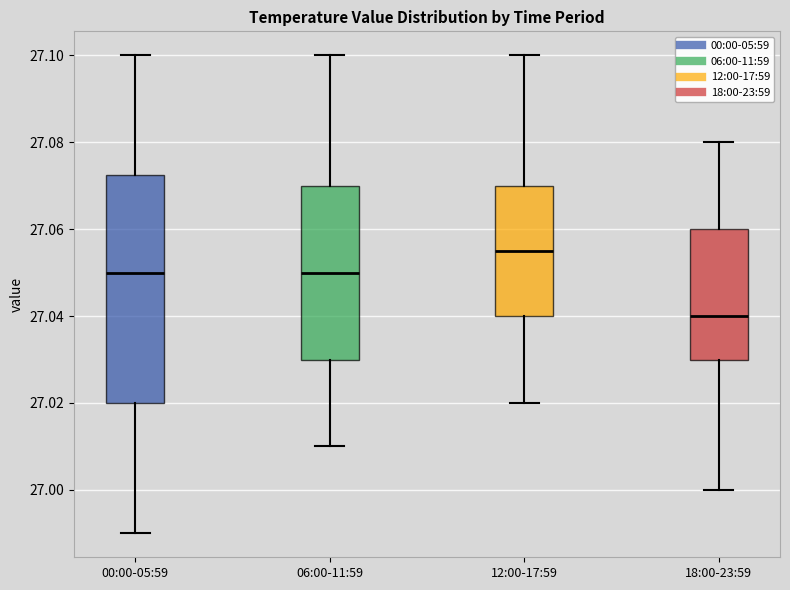

Where does the median line of the box for 00:00-05:59 sit on the y-axis? The values are not printed on the chart, so give them approximately, as read against the axis.

27.050